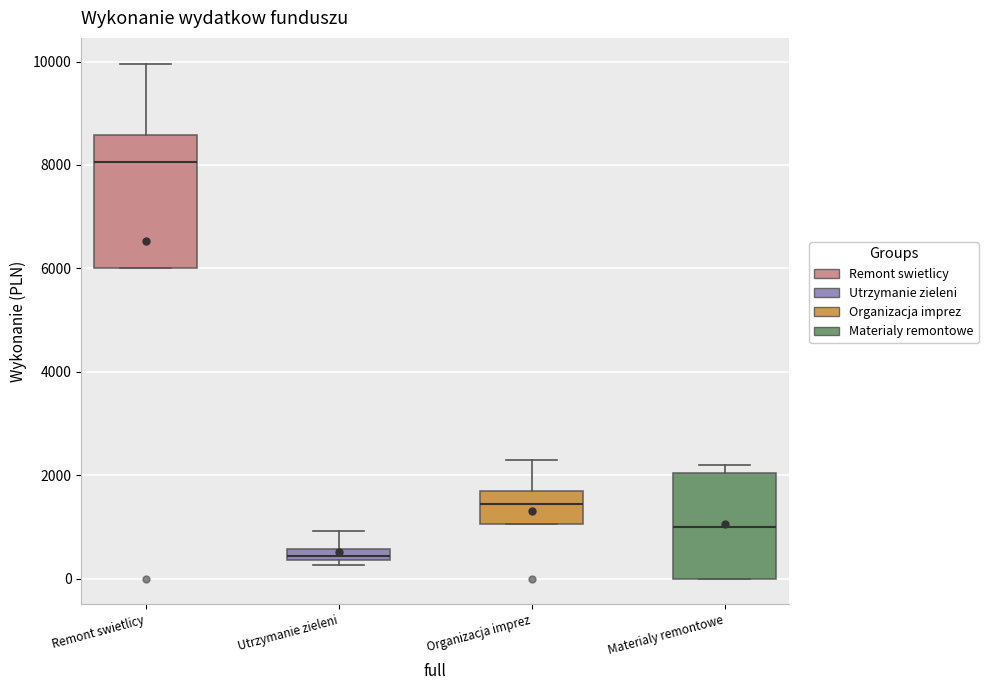

Which box has the highest median line?

Remont swietlicy